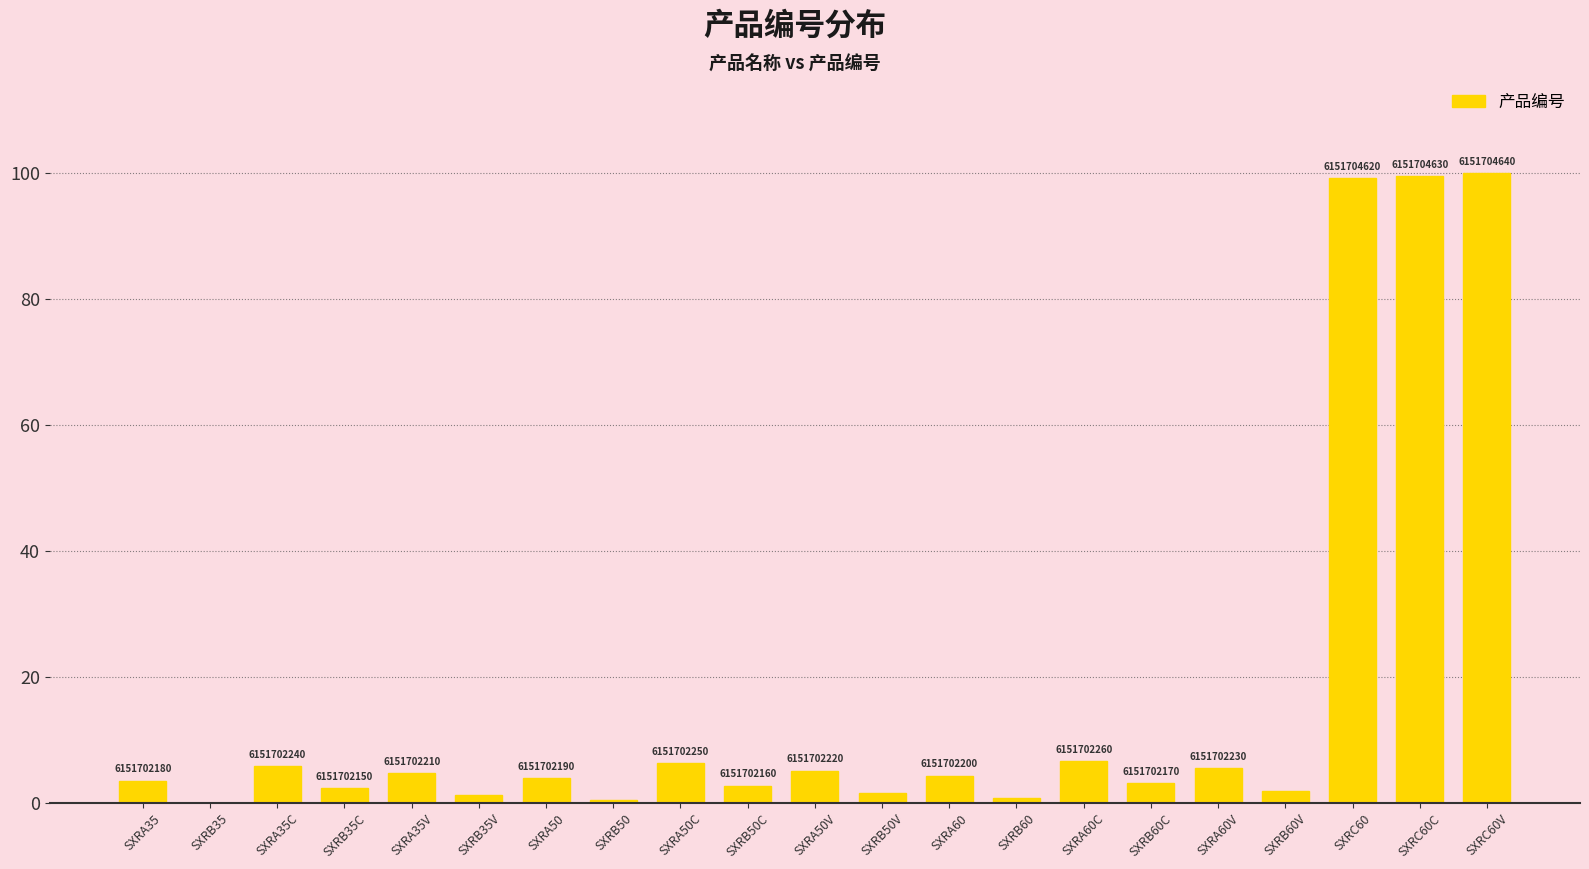

What is the change in value from SXRB60C to SXRC60?

+96.1